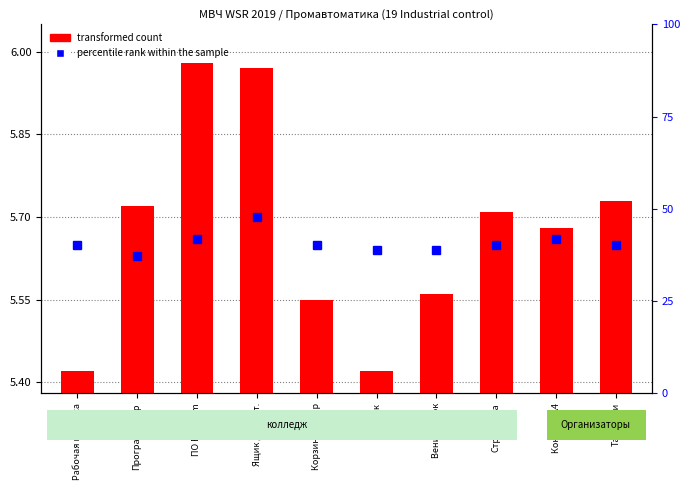

Which has a higher value, Веник совок or Программатор?

Веник совок